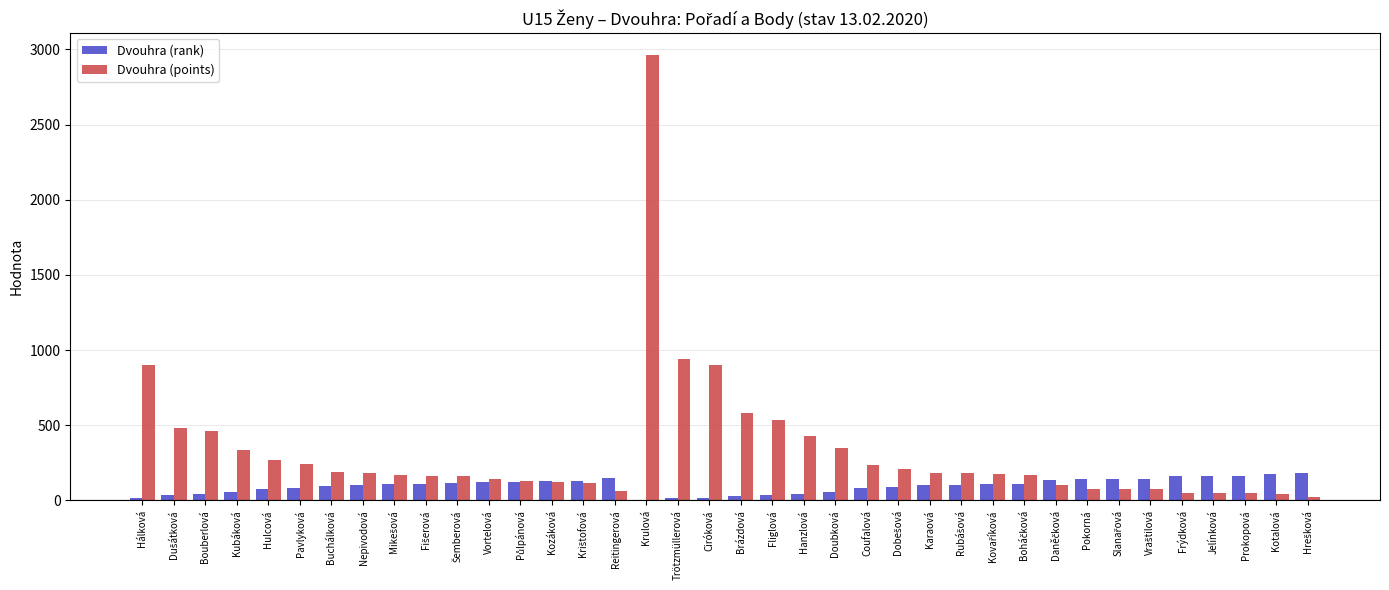

True or false: Dvouhra (points) has a value of 185 at Karaová.

True